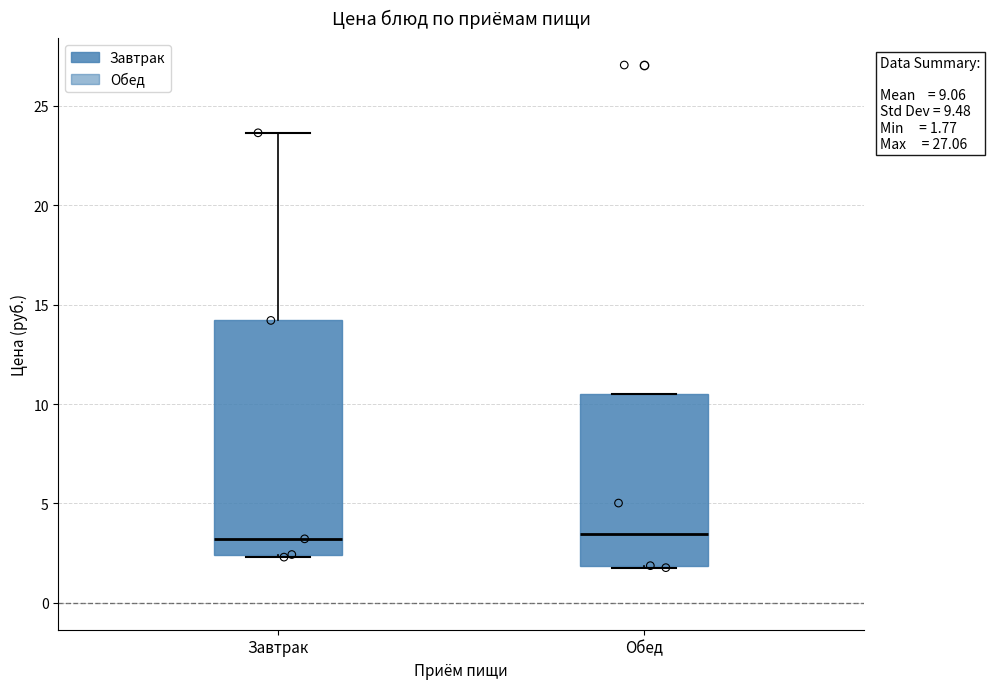

Comparing the boxes themselves (not the whiskers), which one is the tallest?

Завтрак